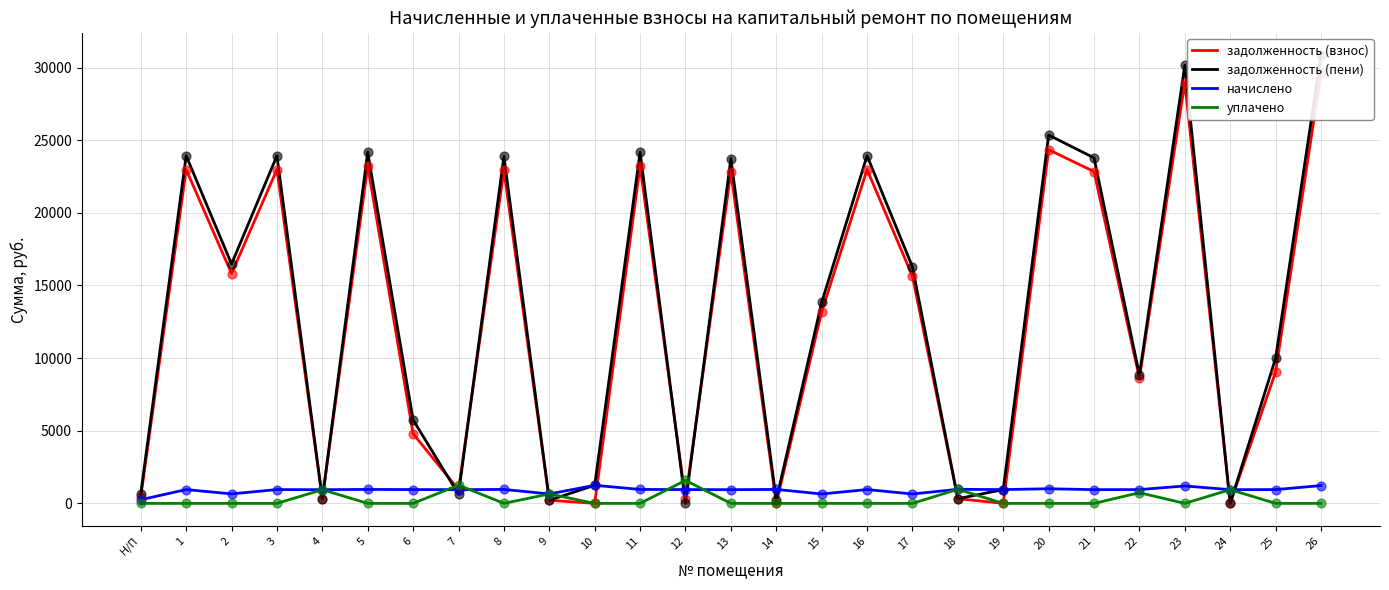

What are all the series names shown in the legend?

задолженность (взнос), задолженность (пени), начислено, уплачено